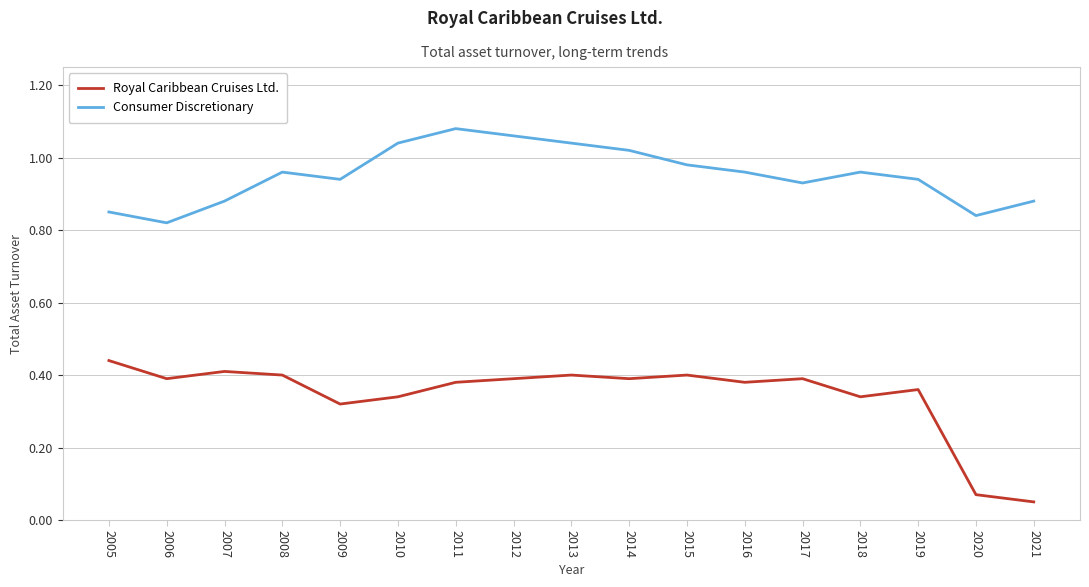

Where is the first local maximum for Consumer Discretionary?

2008